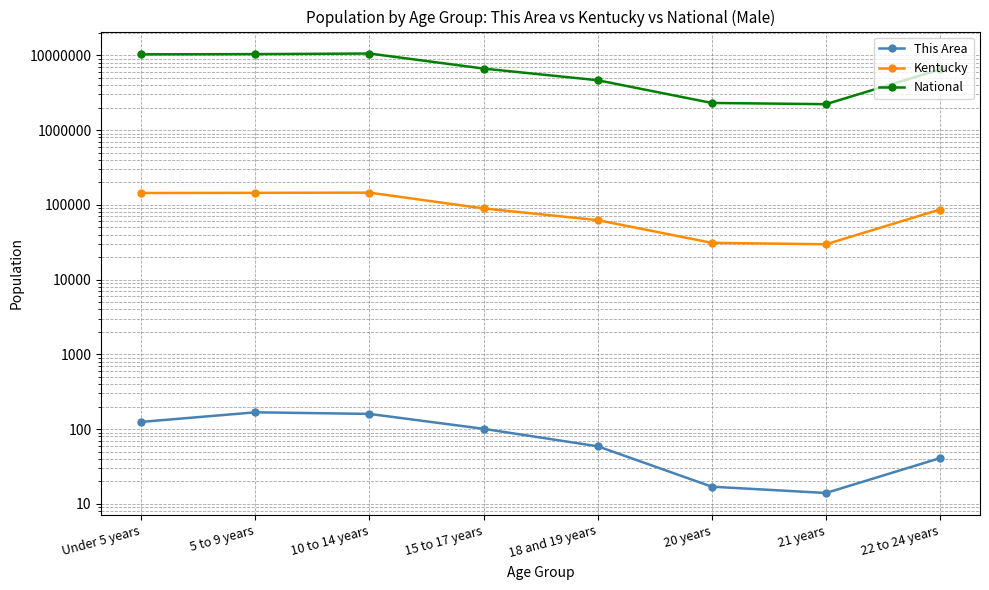

What is the total value across all series at 5 to 9 years?

10534665